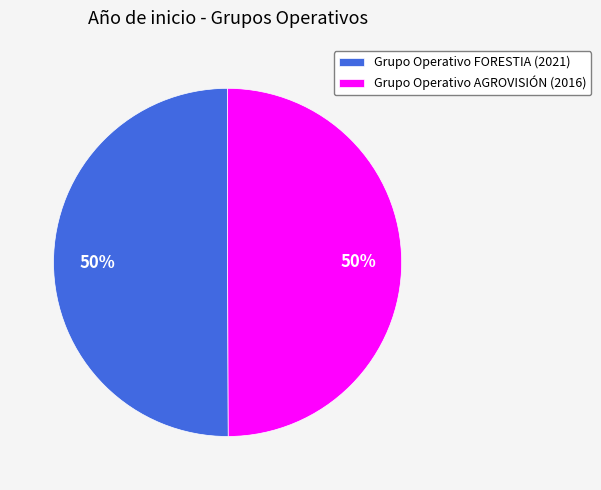

What is the ratio of the value at Grupo Operativo AGROVISIÓN (2016) to the value at Grupo Operativo FORESTIA (2021)?

1.0